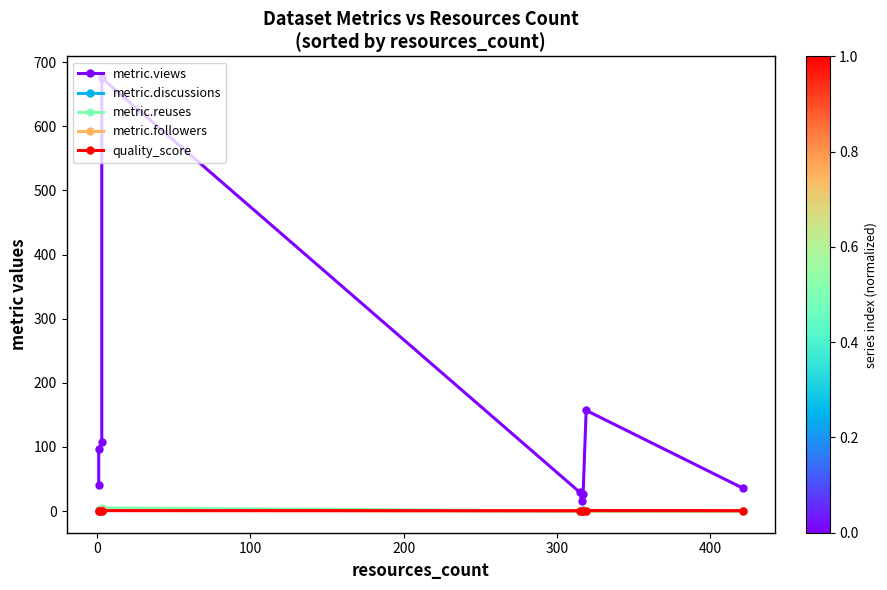

The value of metric.discussions at 200 is 4.6. True or false?

False